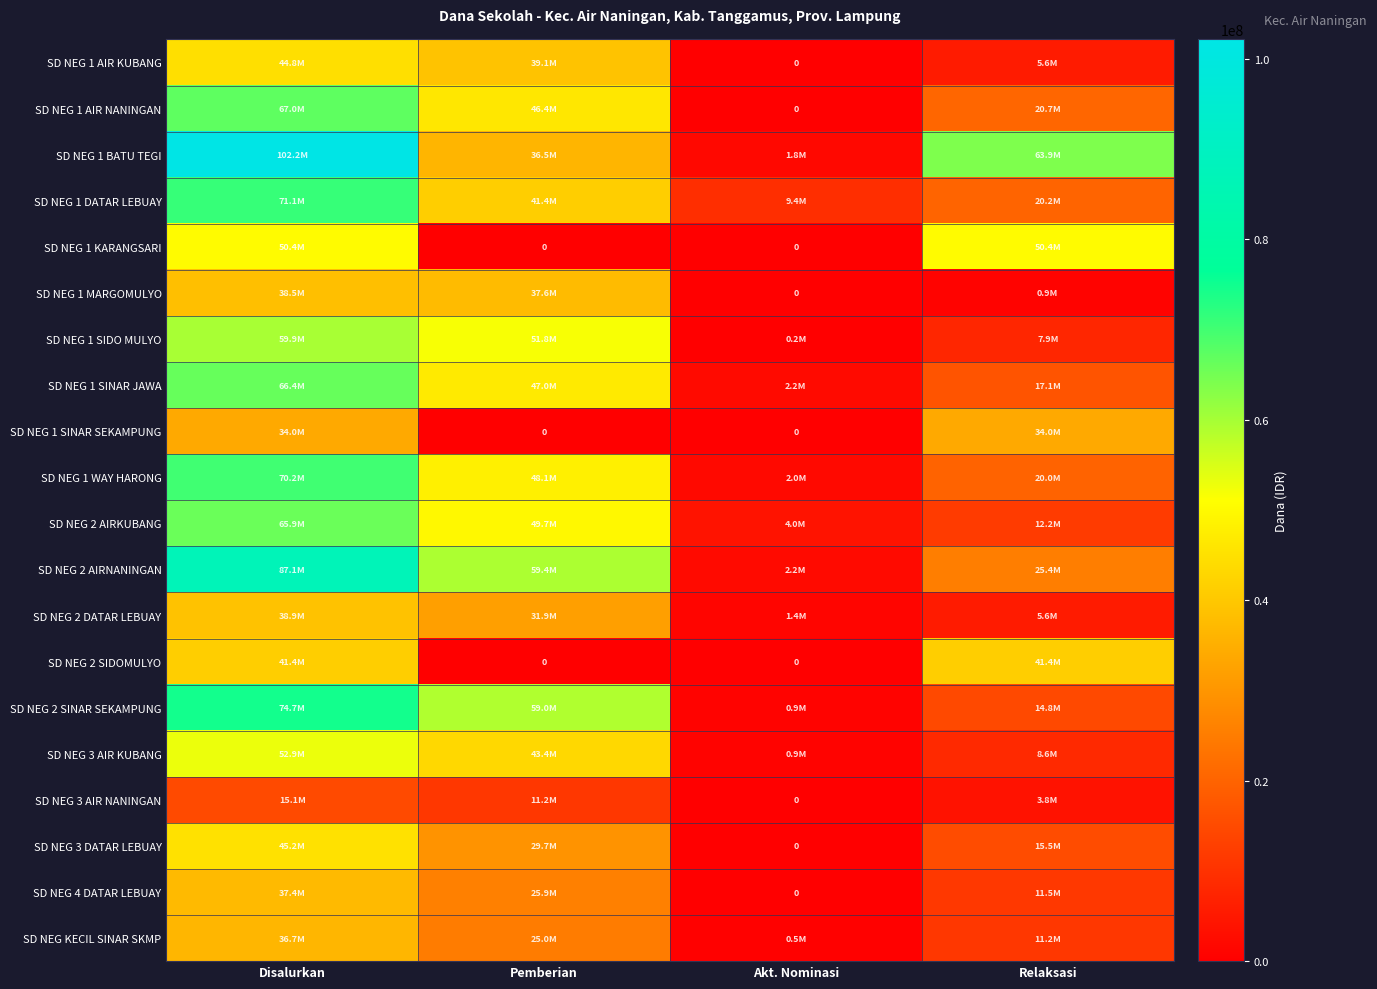

True or false: SD NEG 4 DATAR LEBUAY has a value of 25875000 at Pemberian.

True